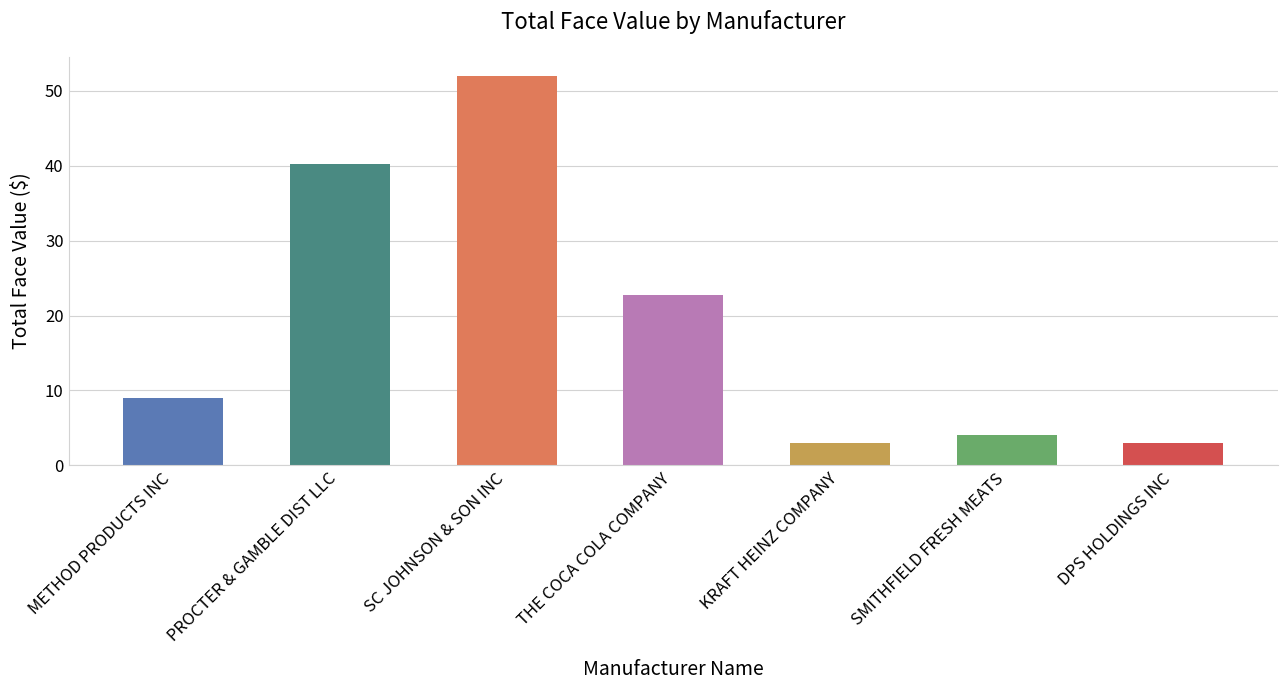

What is the ratio of the value at METHOD PRODUCTS INC to the value at SMITHFIELD FRESH MEATS?

2.2